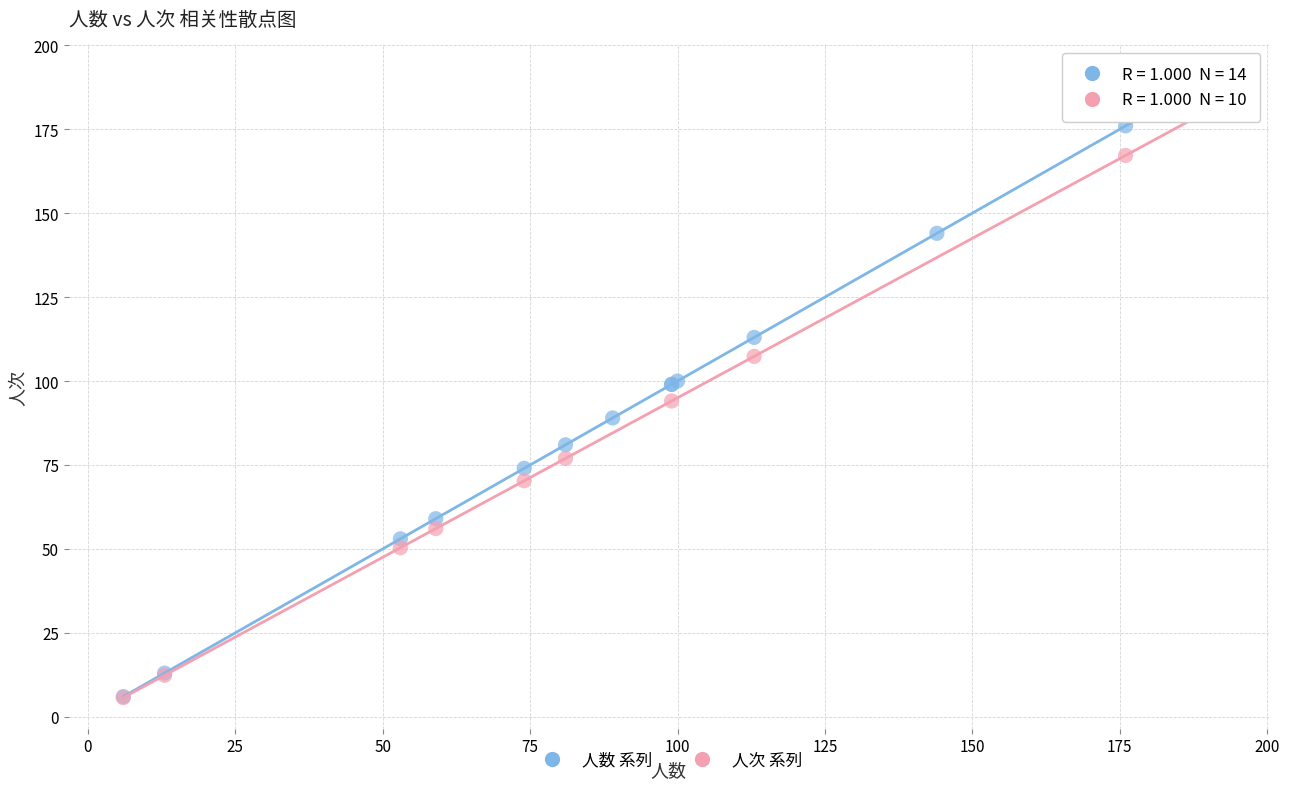

Which series has the widest spread of Y values?

人数 系列